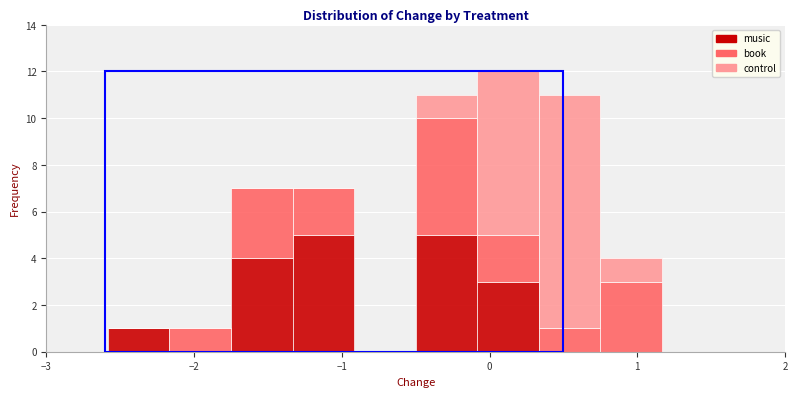

Reading left to right, list every stacked bar in this chart as the range it spans on the x-axis followed by its total height. Neither the bar edges nor the heights are printed on the chart, so give them approximately, as read against the axes.

-3.0 to -2.6: 0
-2.6 to -2.2: 1
-2.2 to -1.7: 1
-1.7 to -1.3: 7
-1.3 to -0.9: 7
-0.9 to -0.5: 0
-0.5 to -0.1: 11
-0.1 to 0.3: 12
0.3 to 0.8: 11
0.8 to 1.2: 4
1.2 to 1.6: 0
1.6 to 2.0: 0